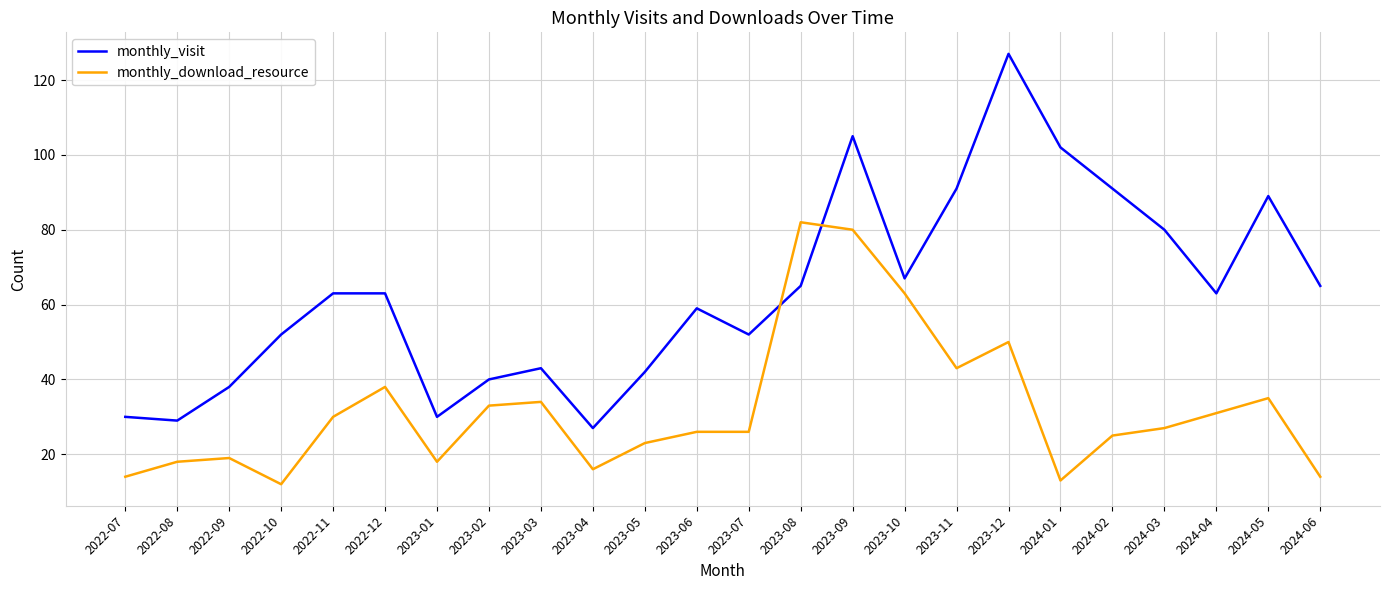

Count the number of data series in this chart.

2